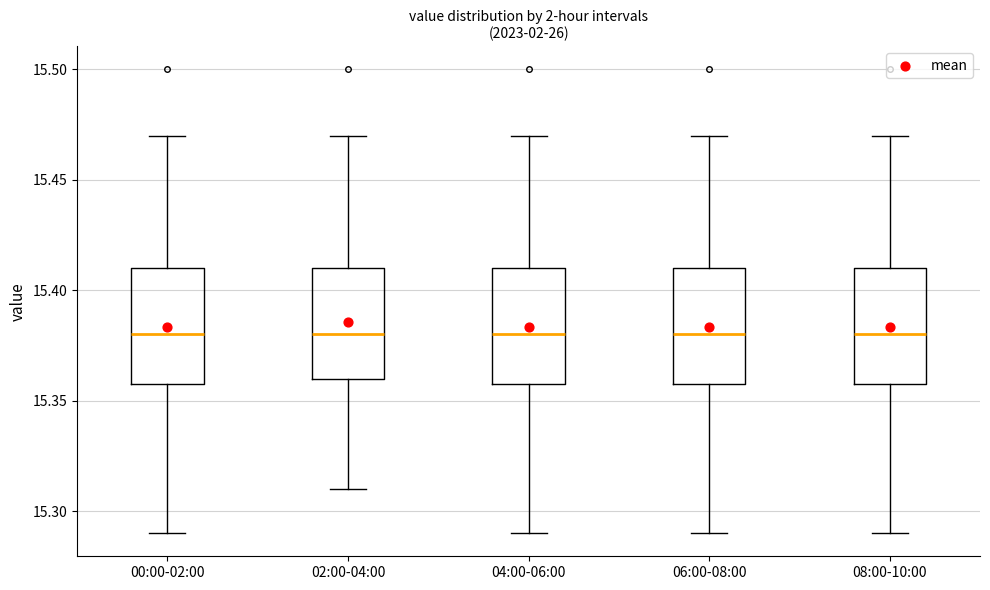

Reading left to right, read every box against the y-axis: the position of its median line, the range the box covers, and the ends of its whiskers. The values are not printed on the chart, so give them approximately, as read against the axis.

00:00-02:00: median 15.38, box 15.36 to 15.41, whiskers 15.29 to 15.47
02:00-04:00: median 15.38, box 15.36 to 15.41, whiskers 15.31 to 15.47
04:00-06:00: median 15.38, box 15.36 to 15.41, whiskers 15.29 to 15.47
06:00-08:00: median 15.38, box 15.36 to 15.41, whiskers 15.29 to 15.47
08:00-10:00: median 15.38, box 15.36 to 15.41, whiskers 15.29 to 15.47